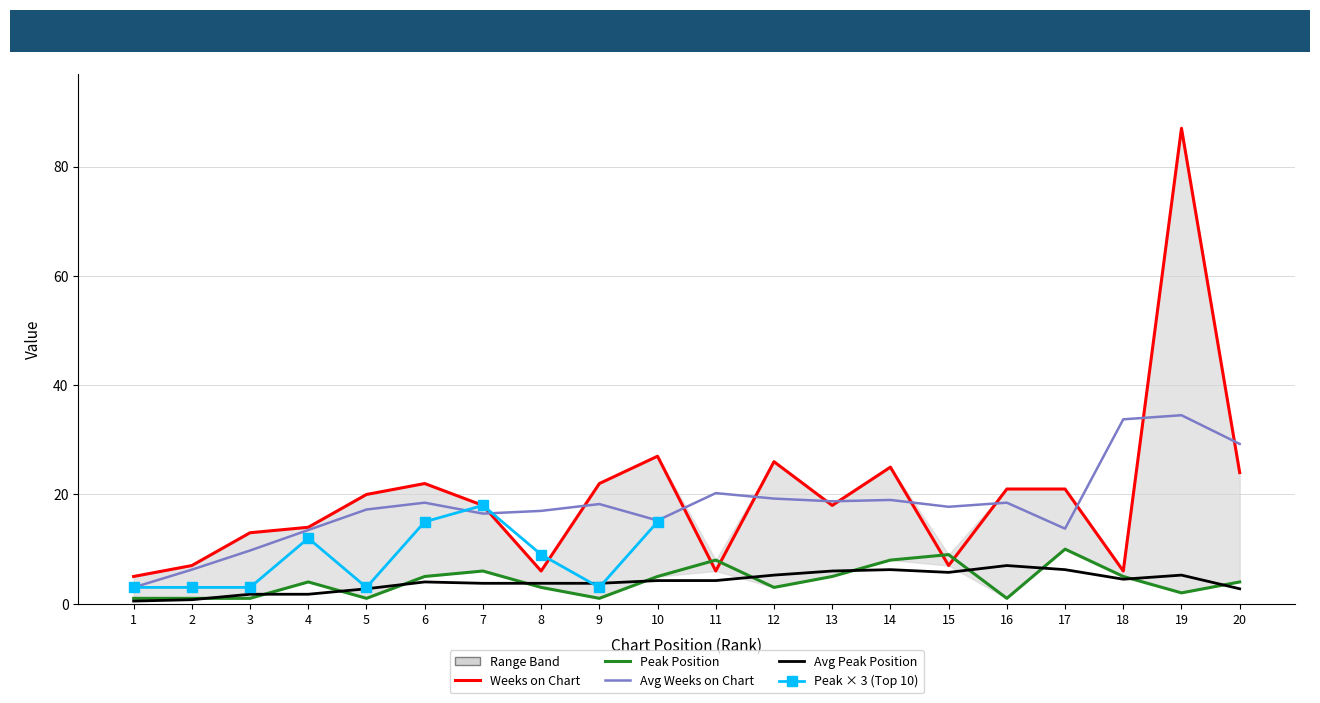

At which category does Peak Position reach its first local peak?

4